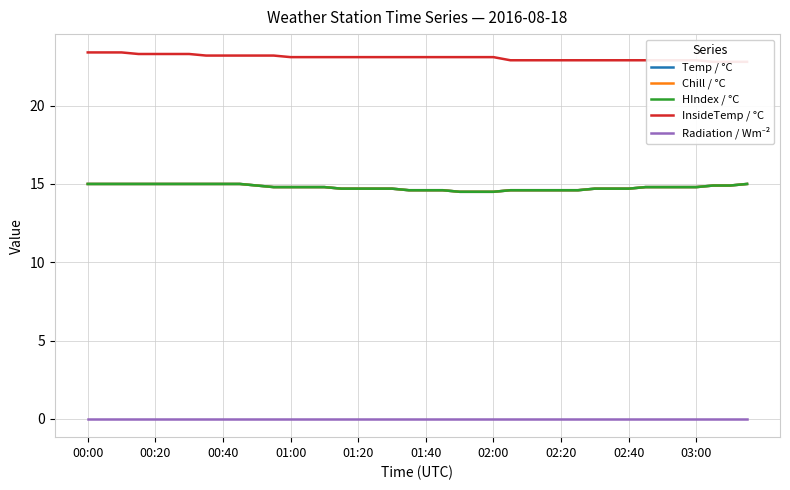

Is this an area chart (filled region under the line)?

No